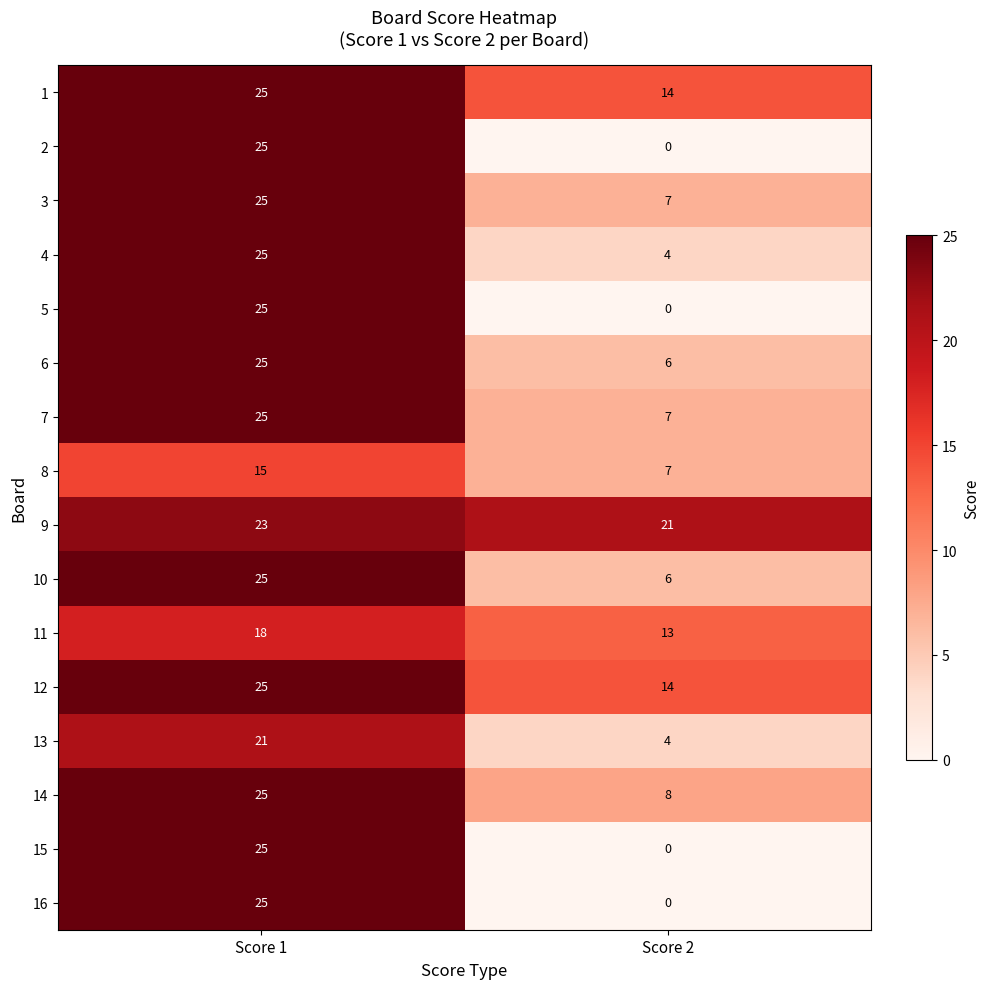

Which category has the highest value in the 14 series?

Score 1